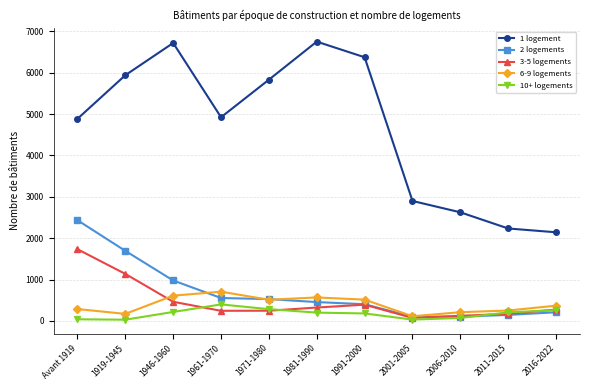

At which category is the sum across all series the highest?

Avant 1919